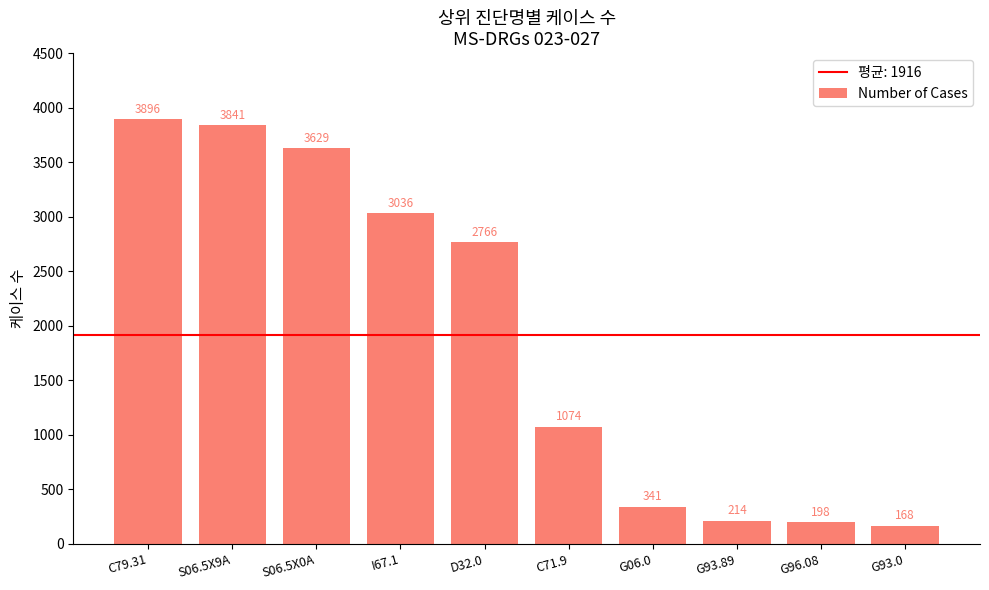

Reading left to right, extract all data points from this chart.

3896	3841	3629	3036	2766	1074	341	214	198	168